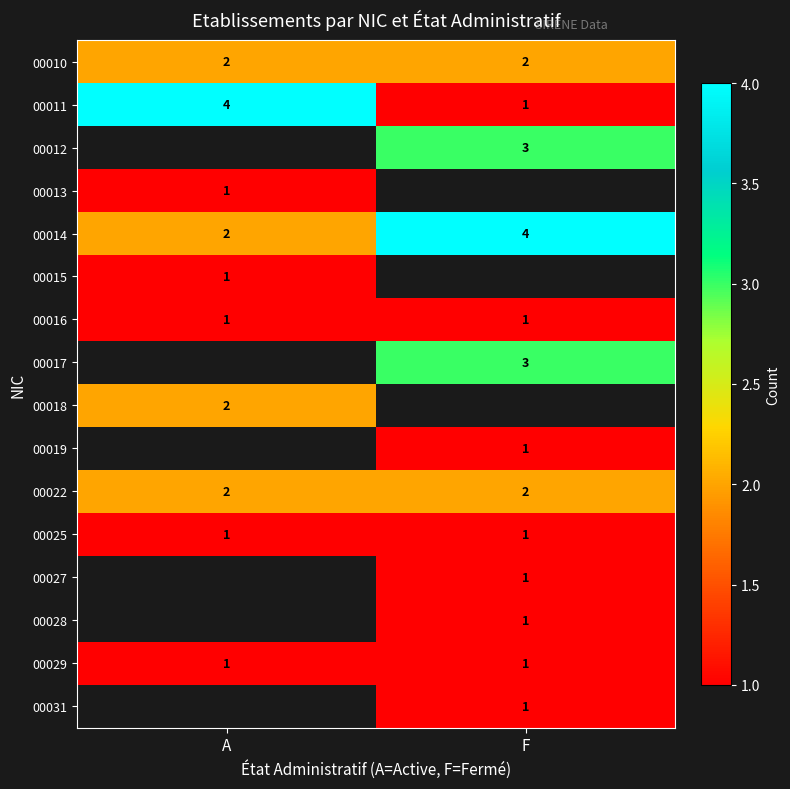

Which category has the highest value in the 00011 series?

A